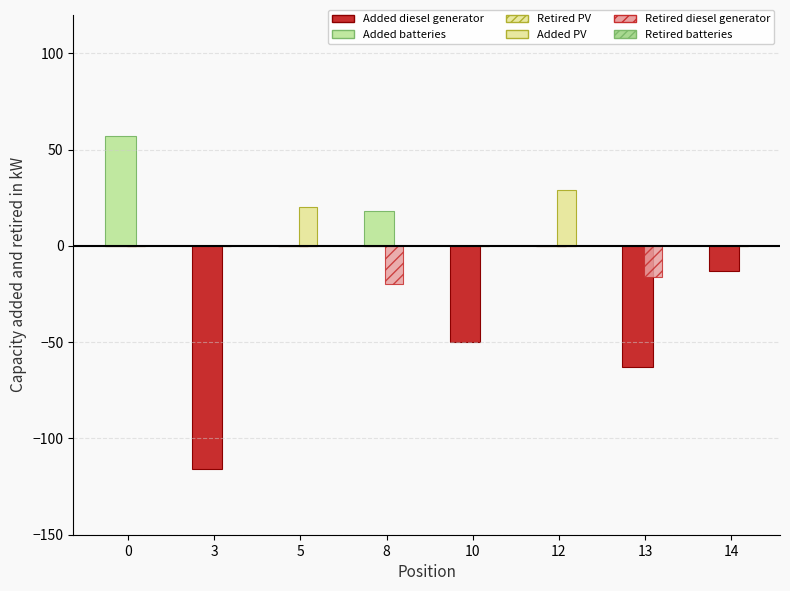

Reading left to right, extract all data points from this chart.

Added batteries: 0=57	3=0	5=0	8=18	10=0	12=0	13=0	14=0
Added diesel generator: 0=0	3=-116	5=0	8=0	10=-50	12=0	13=-63	14=-13
Added PV: 0=0	3=0	5=20	8=0	10=0	12=29	13=0	14=0
Retired diesel generator: 0=0	3=0	5=0	8=-20	10=0	12=0	13=-16	14=0